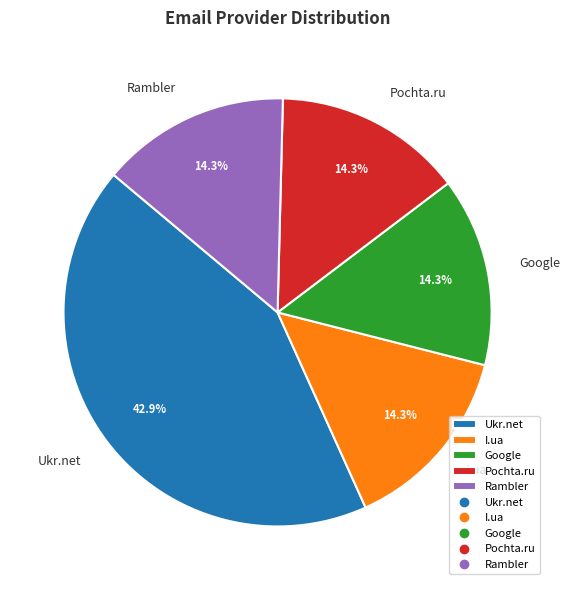

Approximately how many times larger is the value at Ukr.net compared to Rambler?

3.0